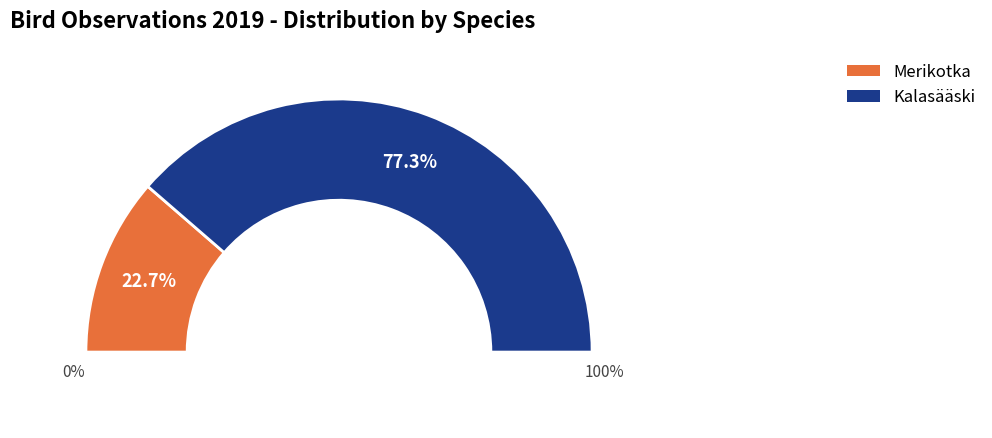

Between Merikotka and Kalasääski, which is larger?

Kalasääski